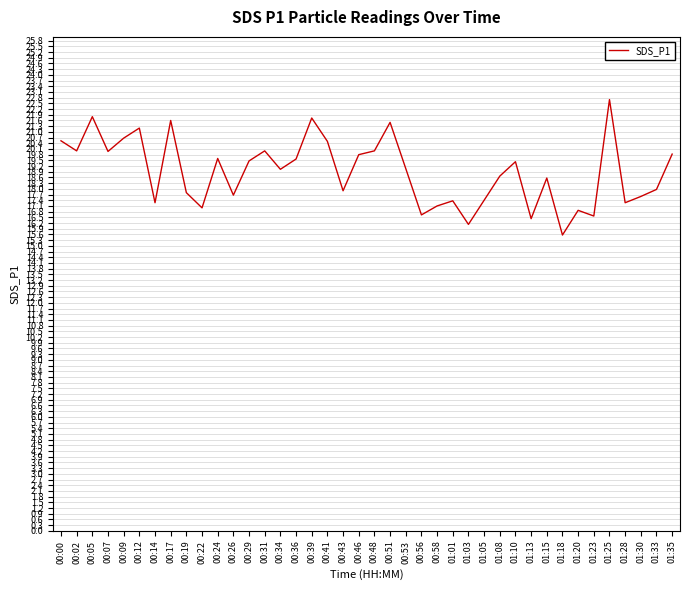

Which has a higher value, 01:35 or 01:30?

01:35